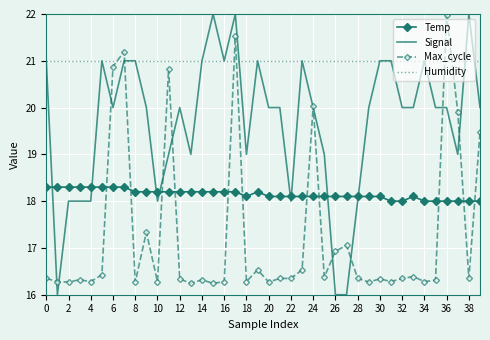

Which series ends up on top after the final intersection of Temp and Max_cycle?

Max_cycle